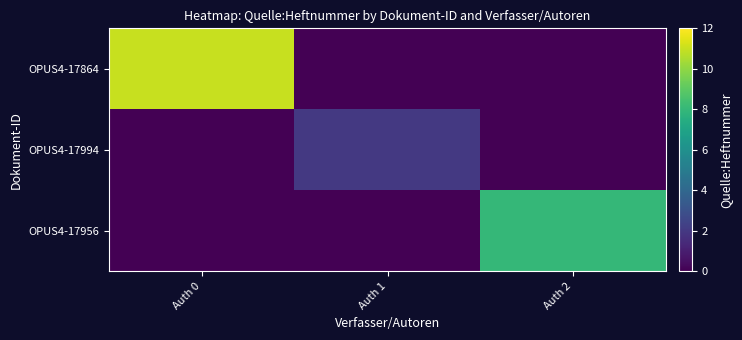

Which series has the largest range (max minus min)?

OPUS4-17864